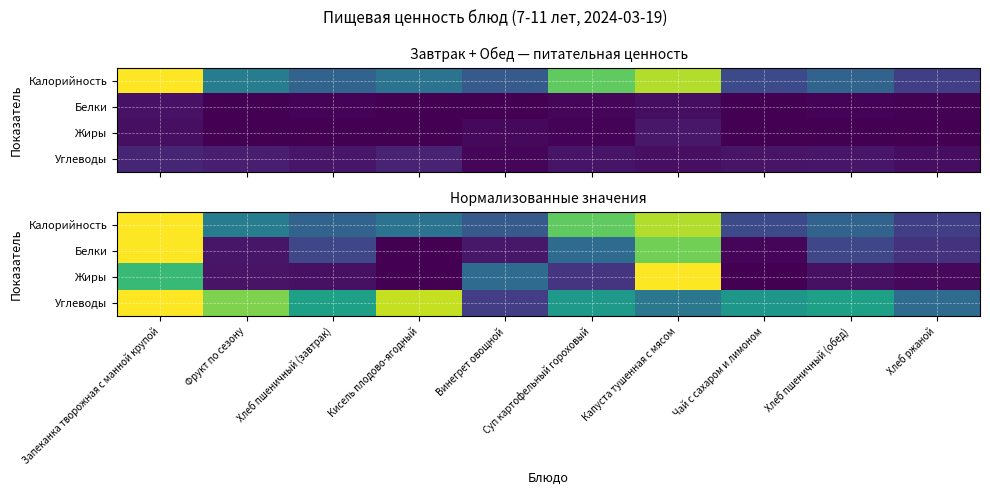

What is the average value of the Белки series?

0.3